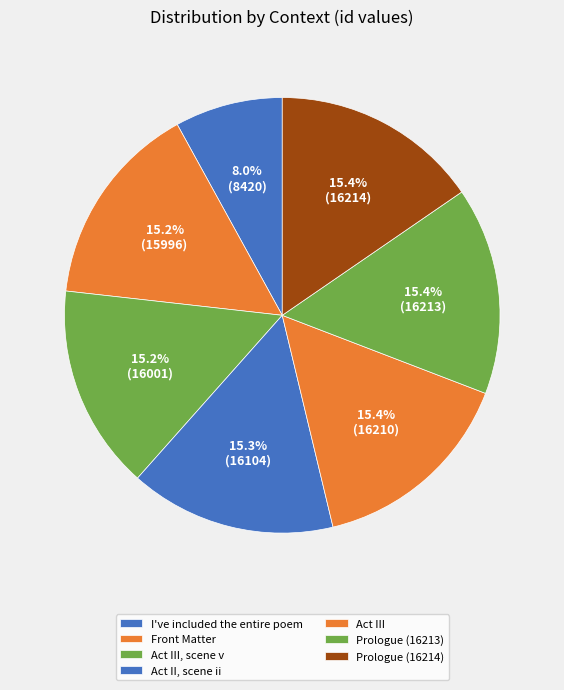

Count the number of slices in the pie.

7